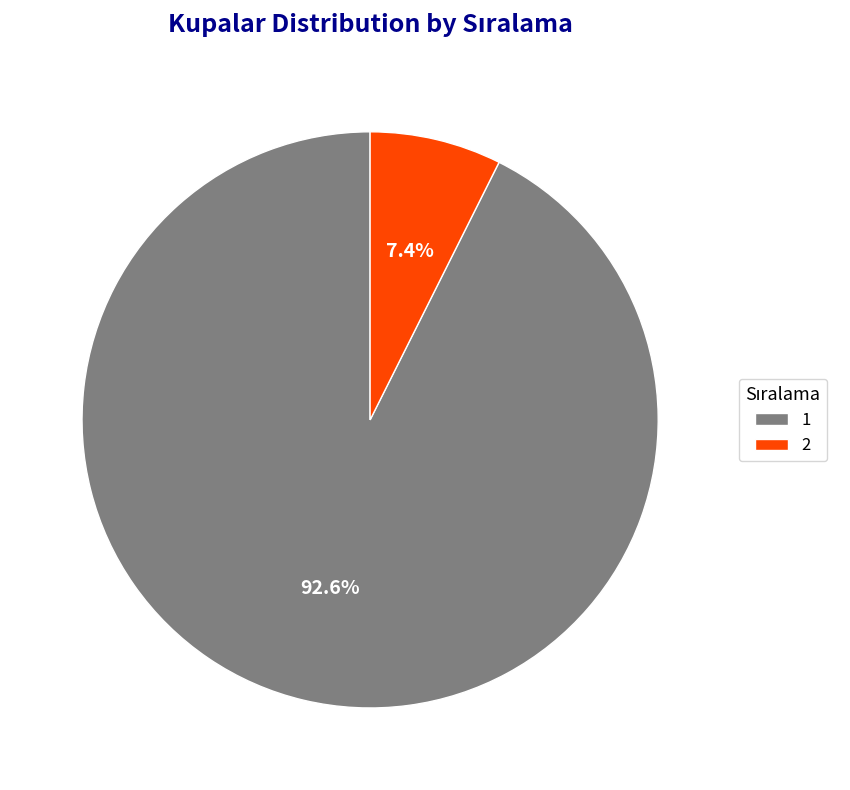

To the nearest percent, what portion does 2 represent?

7%